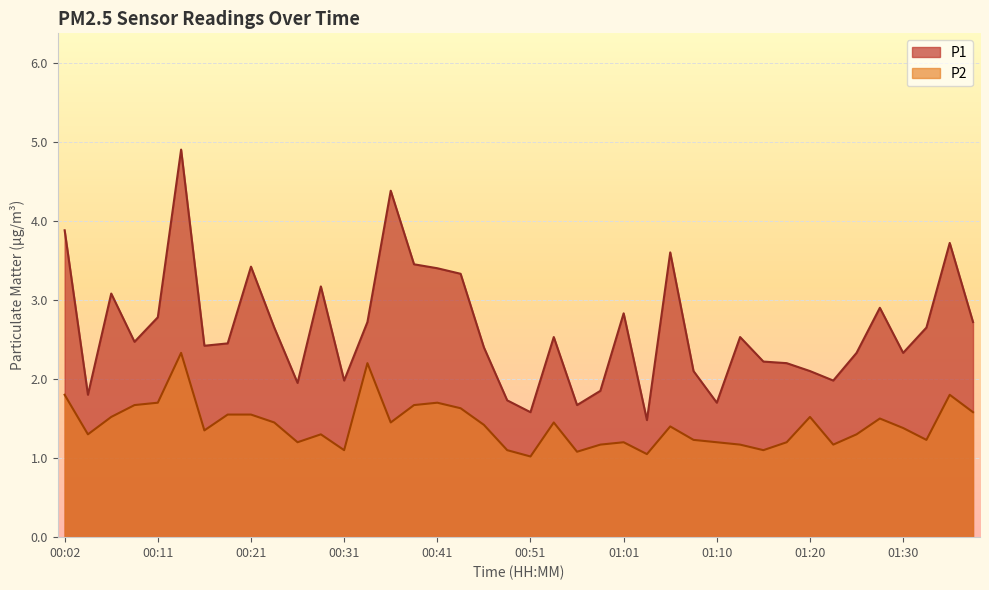

What is the highest value of the P2 series?

2.3